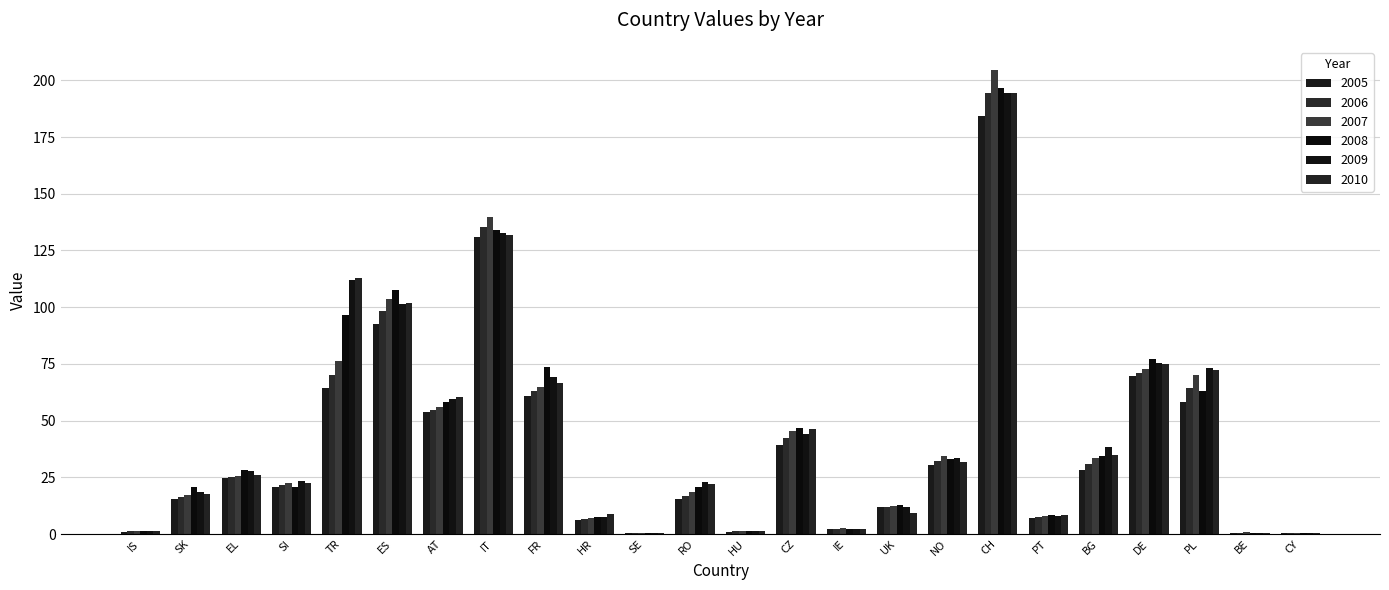

Rank the series by their maximum value, from lowest to highest.

2005, 2009, 2006, 2010, 2008, 2007